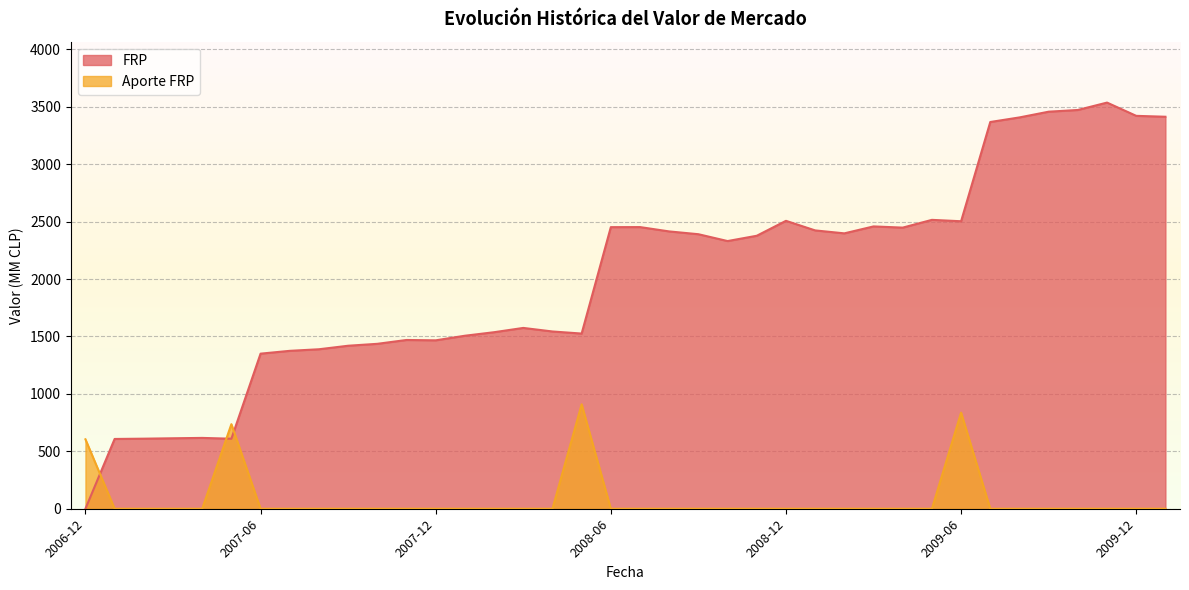

Reading right to left, extract all data points from this chart.

FRP: 3413.0	3420.8	3536.2	3471.9	3457.0	3407.1	3367.2	2503.1	2515.2	2447.6	2458.1	2397.7	2423.4	2506.8	2376.8	2330.7	2390.2	2414.5	2452.3	2451.7	1525.3	1543.4	1574.3	1537.0	1506.3	1466.3	1469.3	1435.9	1419.2	1388.5	1374.8	1350.3	609.6	616.7	613.5	610.0	607.5	0.1
Aporte FRP: 0.0	0.0	0.0	0.0	0.0	0.0	0.0	836.7	0.0	0.0	0.0	0.0	0.0	0.0	0.0	0.0	0.0	0.0	0.0	0.0	909.1	0.0	0.0	0.0	0.0	0.0	0.0	0.0	0.0	0.0	0.0	0.0	736.4	0.0	0.0	0.0	0.0	604.5